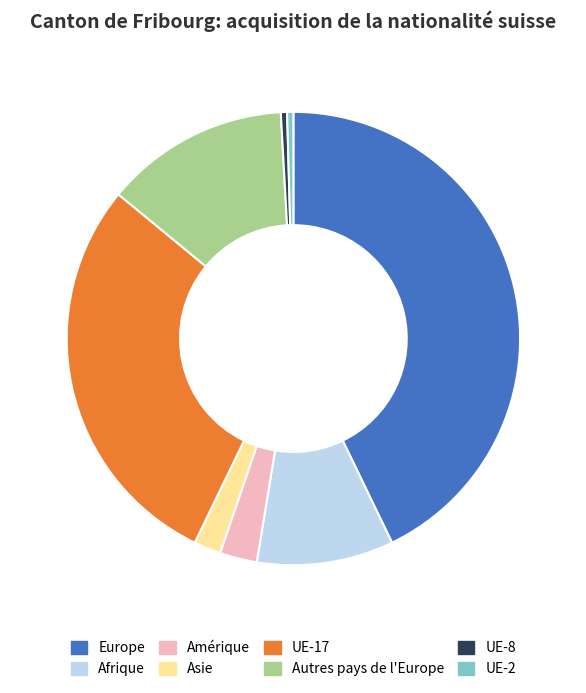

Combined, do Amérique and UE-17 account for over 50%?

No